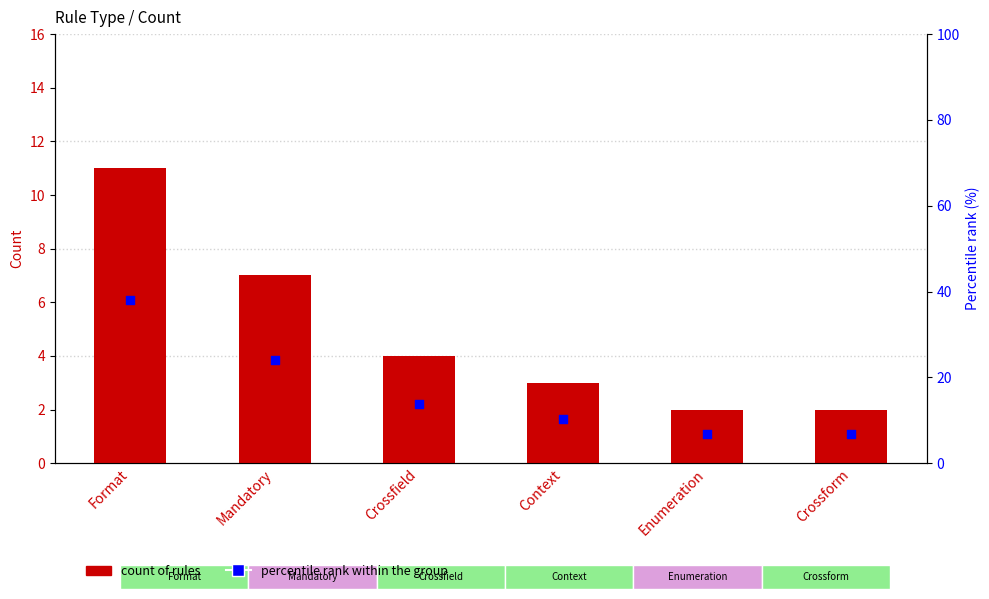

Which series reaches the minimum Y coordinate?

Count of Rules